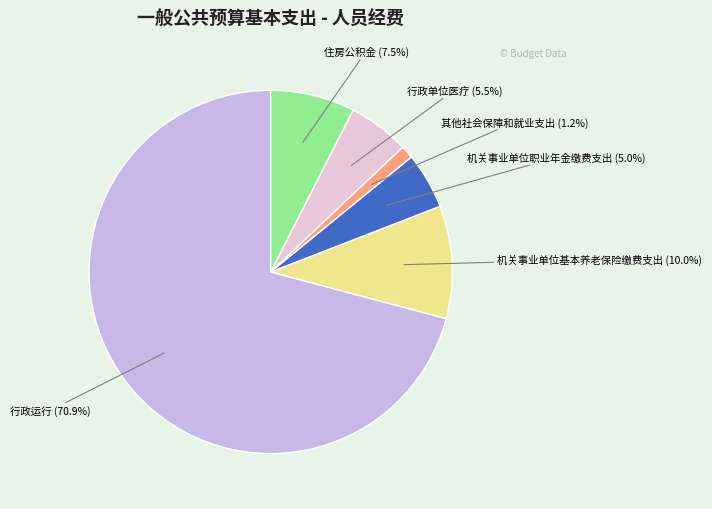

Which slice is the largest?

行政运行